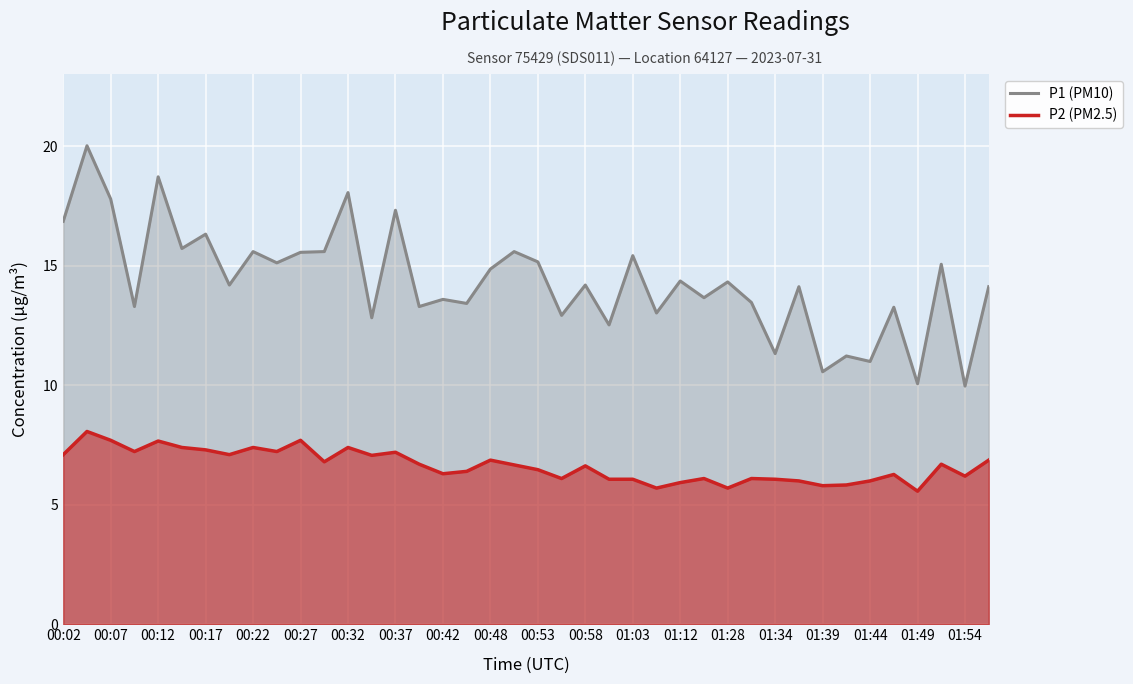

What is the difference between the second highest and minimum values in the P2 (PM2.5) series?

2.1